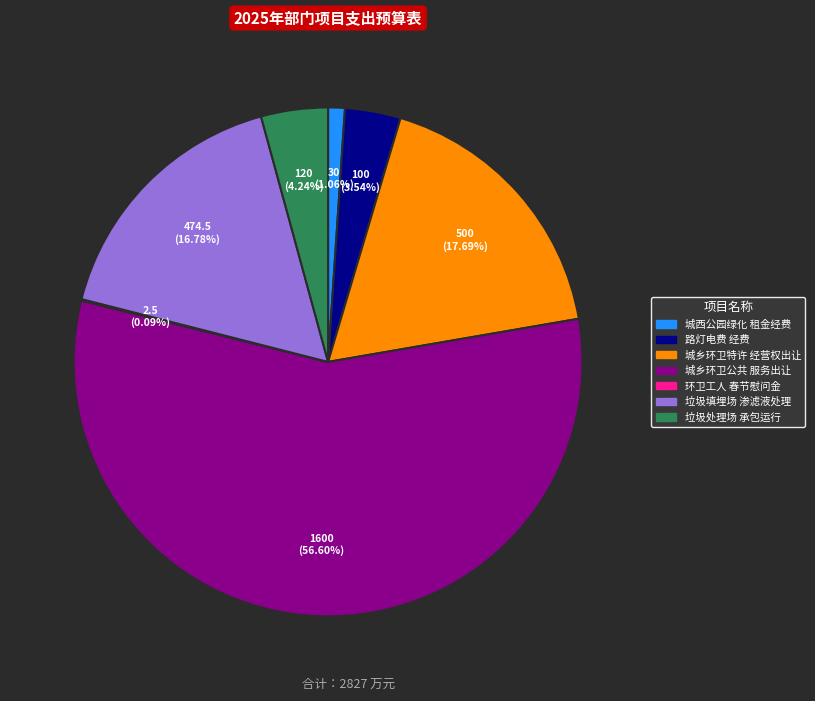

Is there a majority slice in this chart?

Yes